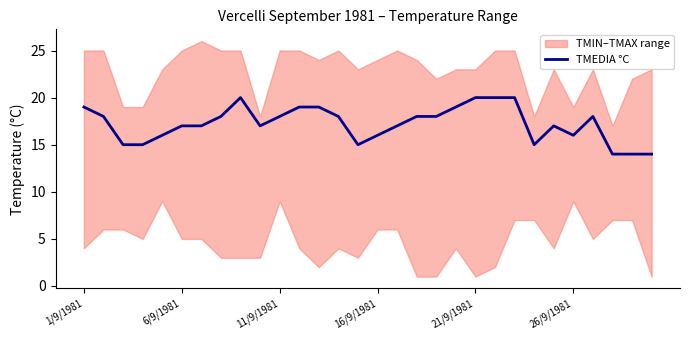

Is it true that the value at 11 is 6?

False